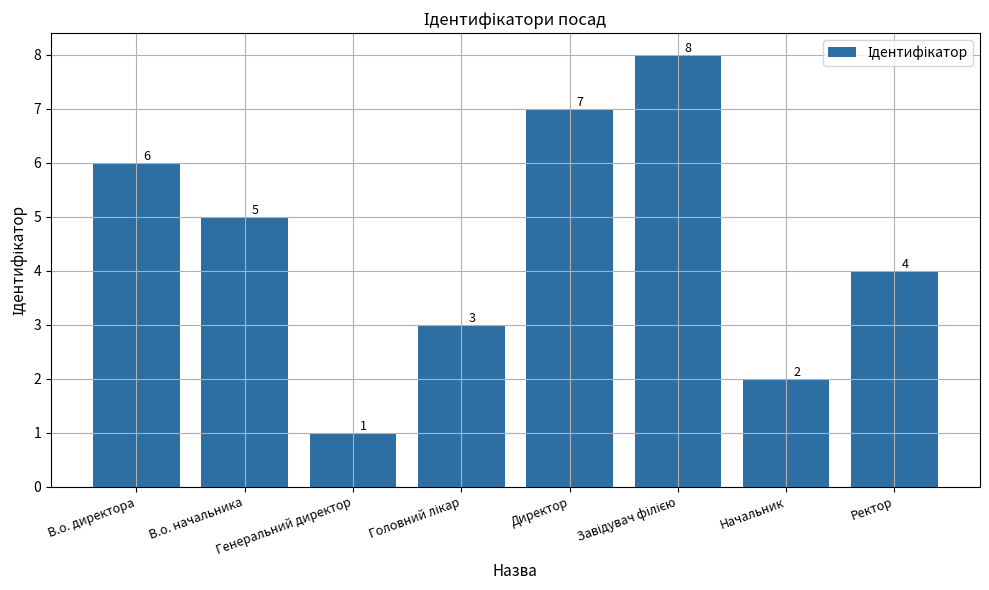

Where is the data nearest to the value 4?

Ректор